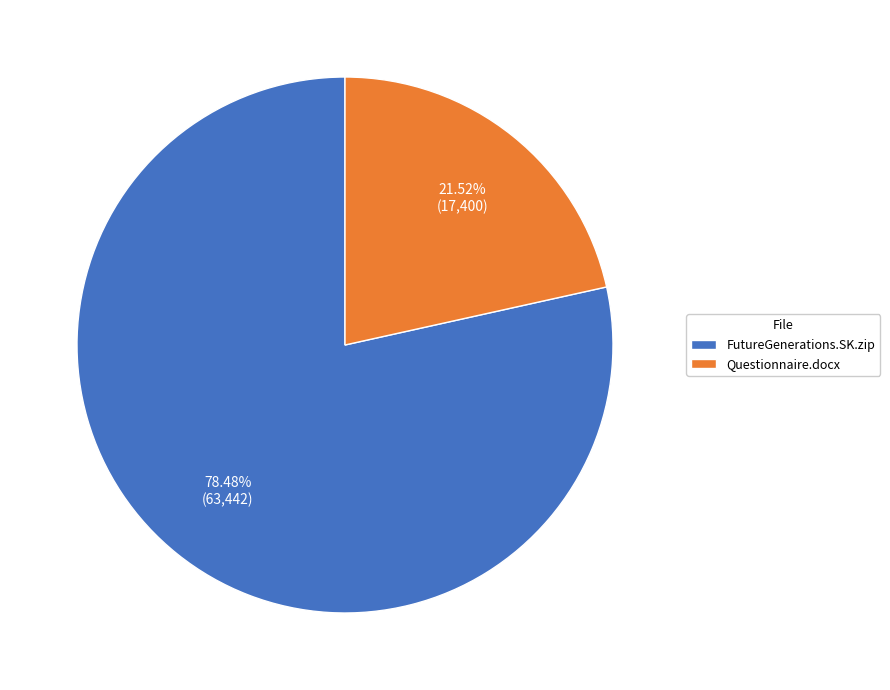

To the nearest percent, what portion does Questionnaire.docx represent?

22%